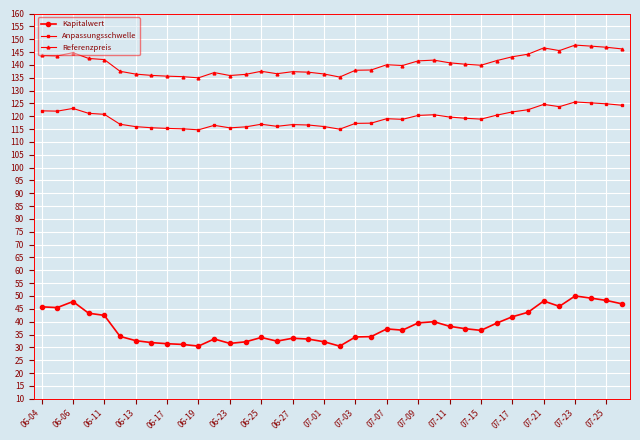

Which series has the largest total across all categories?

Referenzpreis